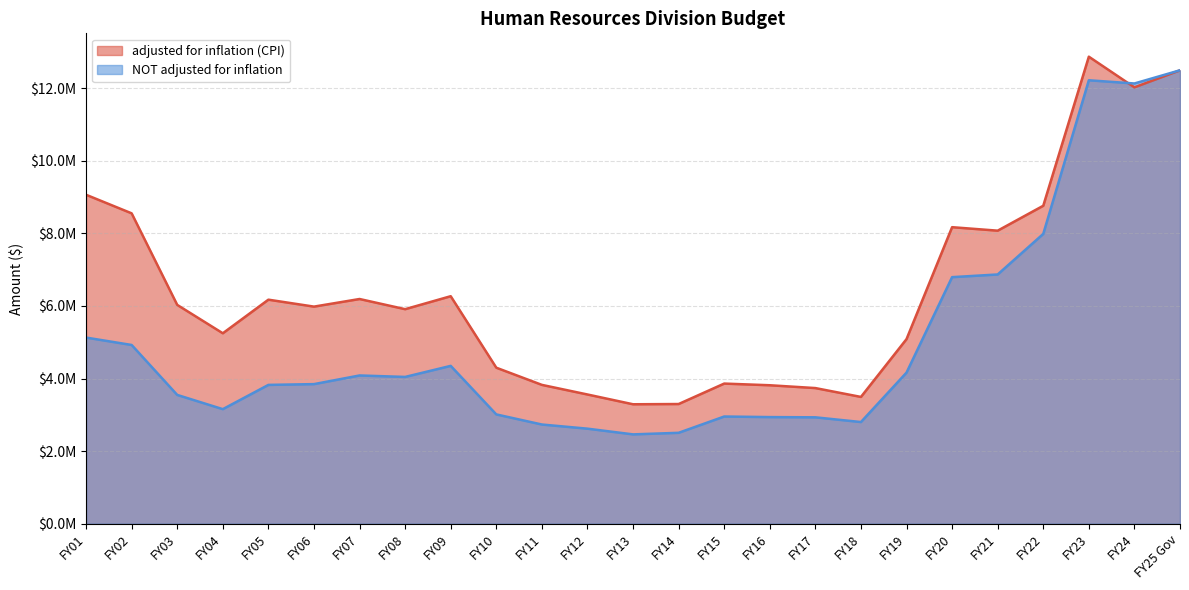

Is the value of NOT adjusted for inflation at FY12 greater than the value of adjusted for inflation (CPI) at FY25 Gov?

No